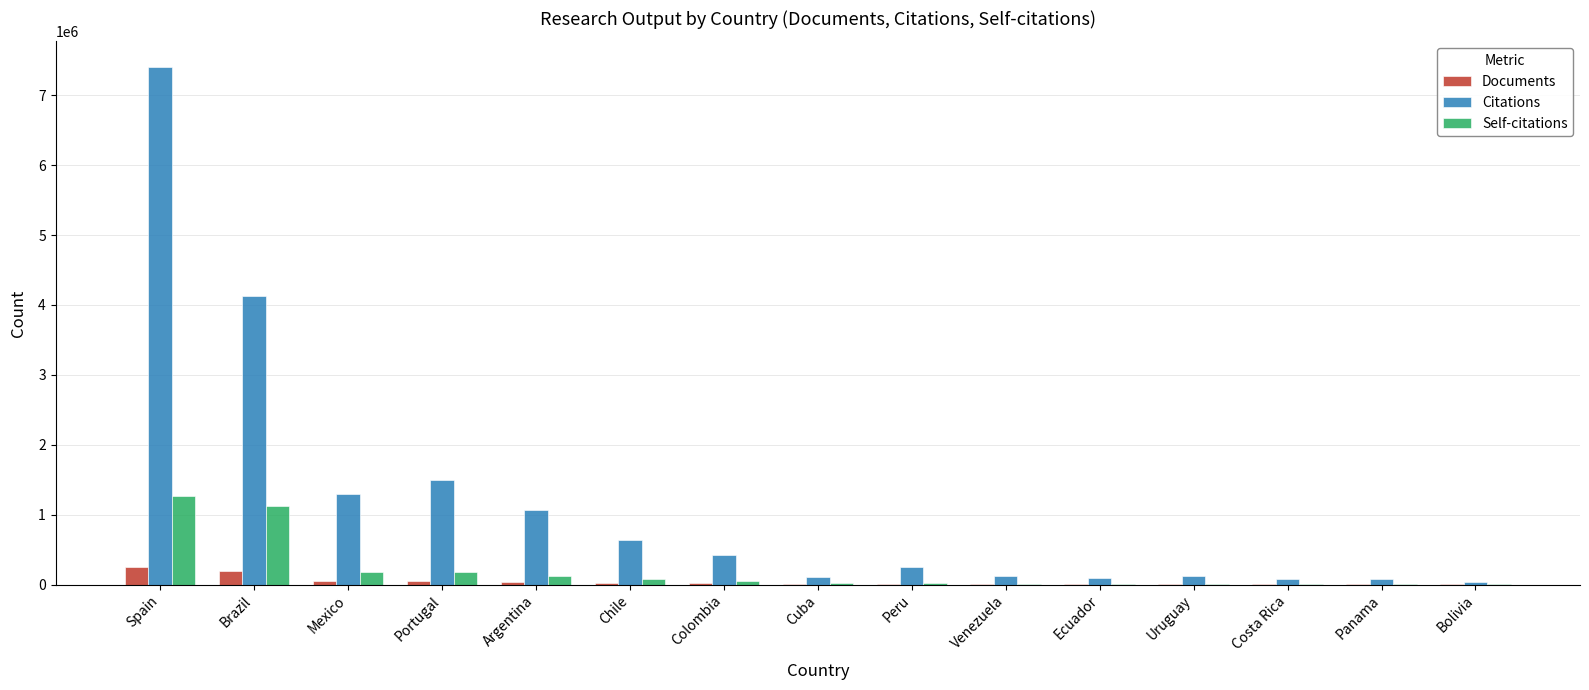

The Documents series shows 52337 at Portugal. True or false?

True